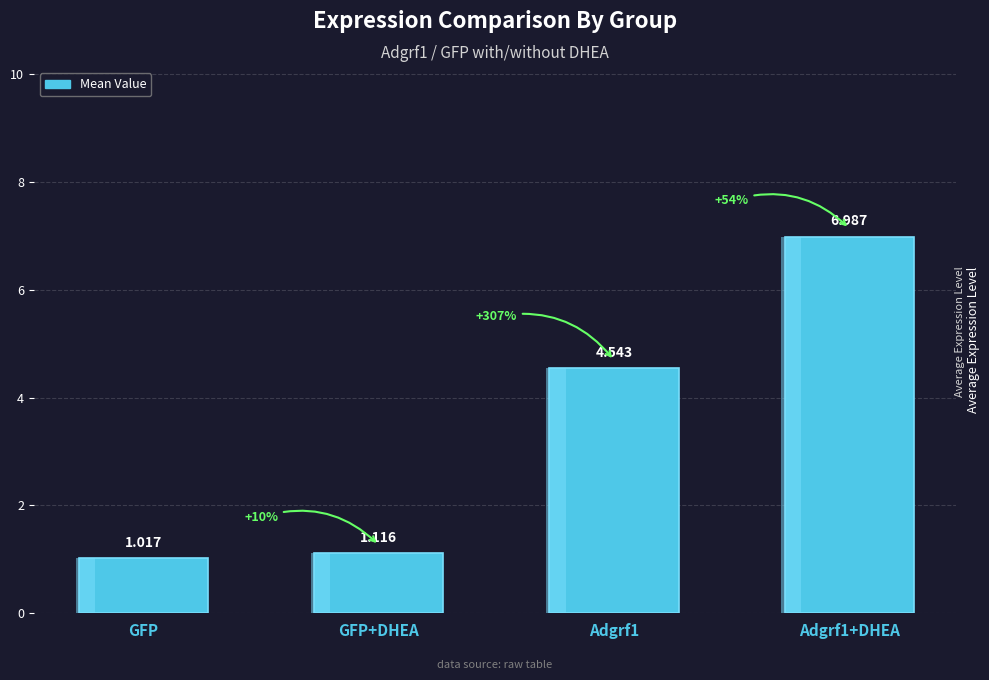

What is the difference between the maximum and minimum values?

6.0